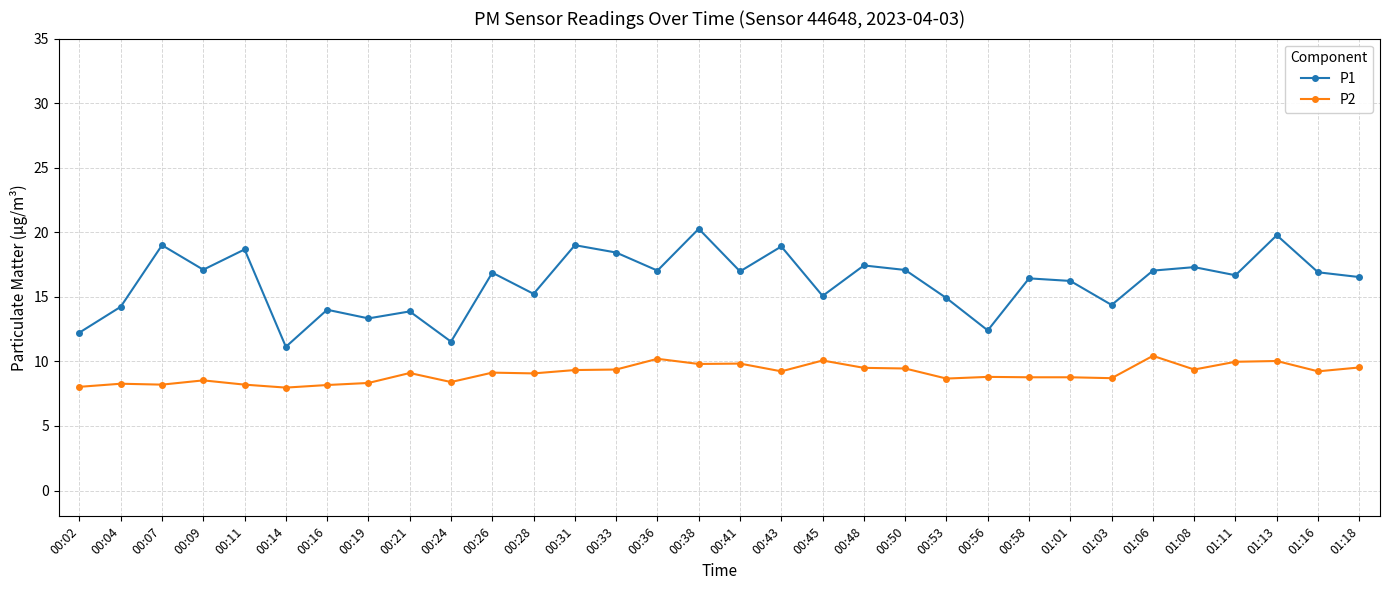

Between 00:38 and 00:48, which series saw the biggest shift?

P1